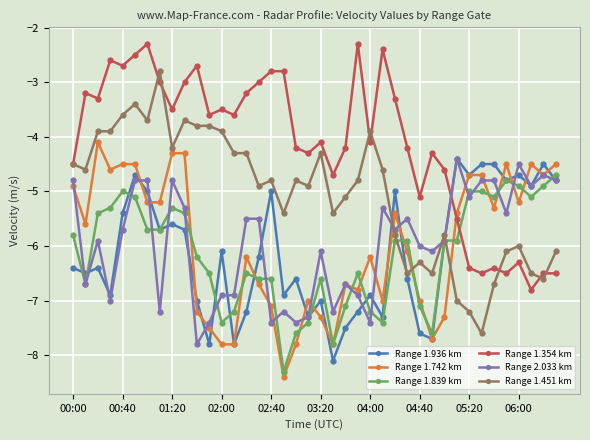

Which series has the largest total across all categories?

Range 1.354 km